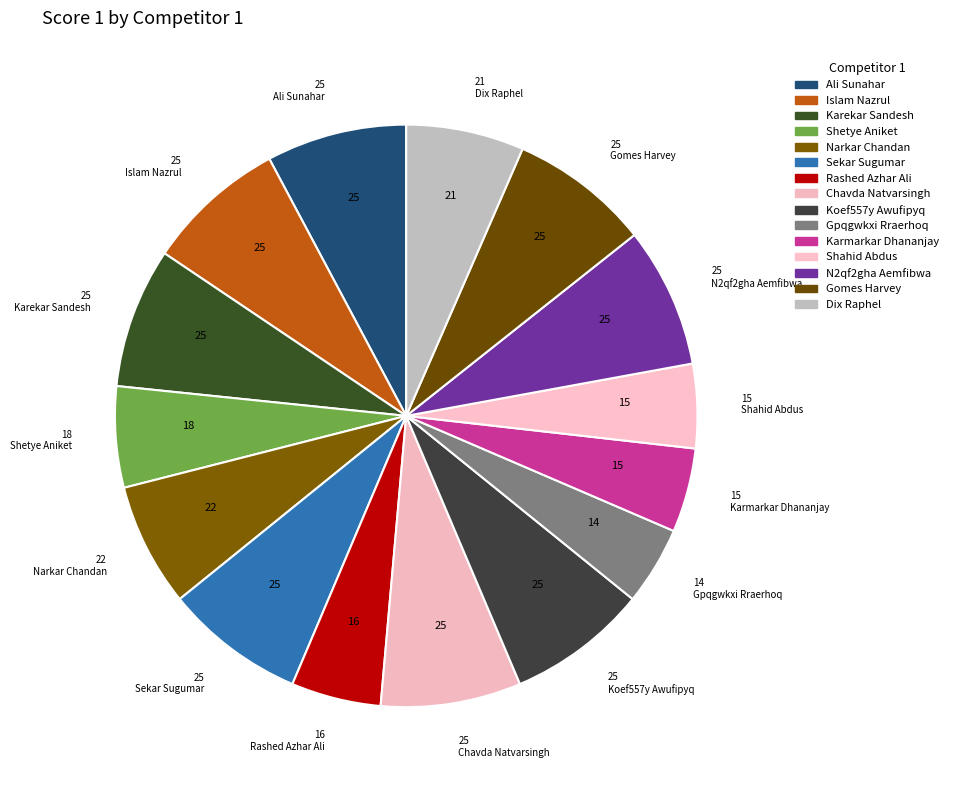

Is Islam Nazrul the majority of the pie?

No